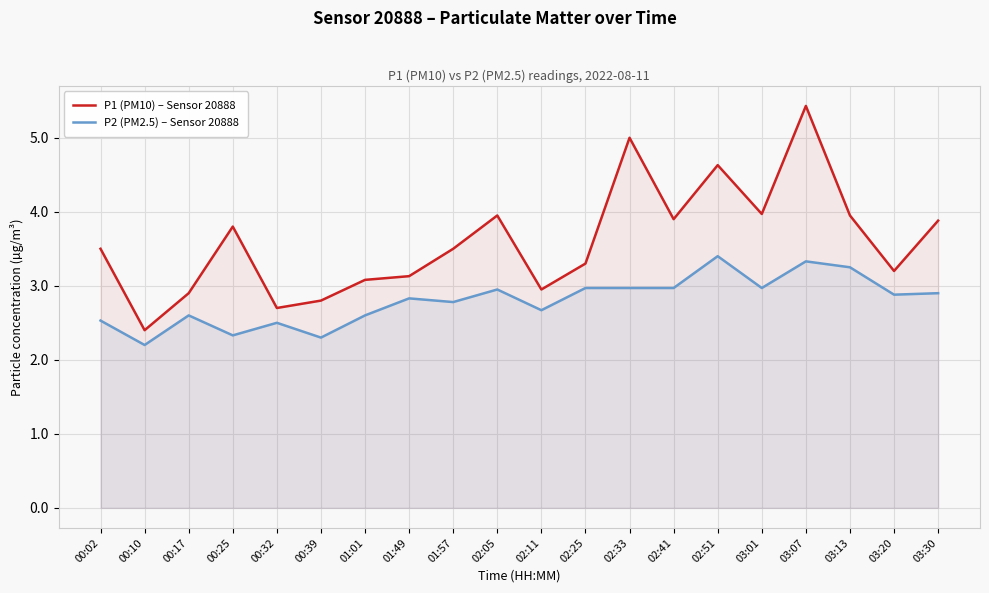

At which category is the sum across all series the highest?

03:07